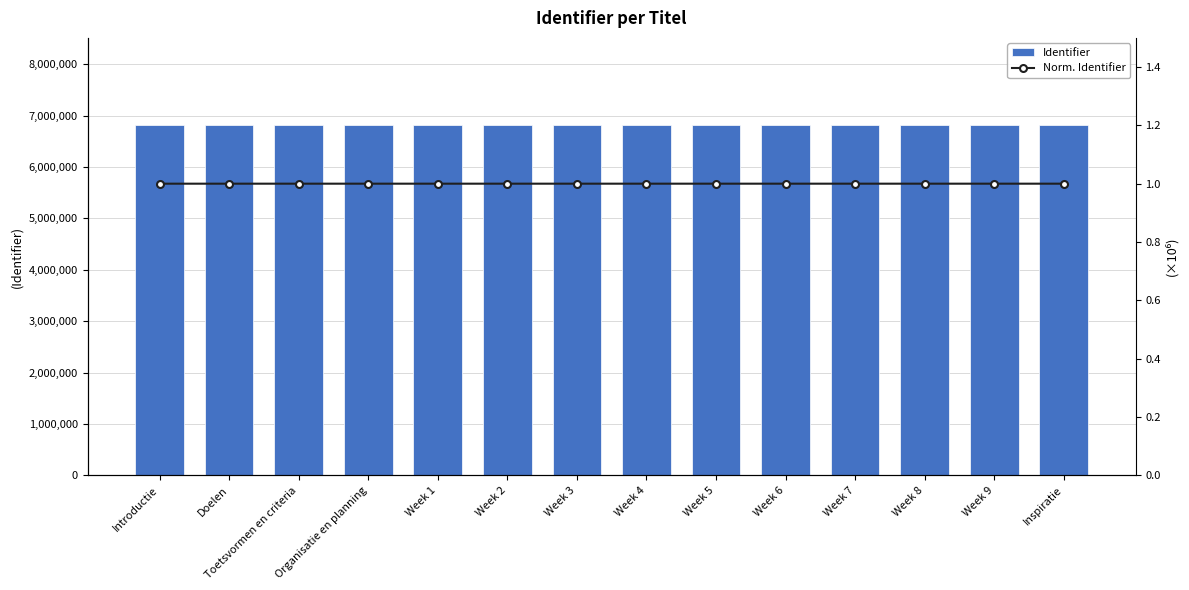

What is the difference between the second highest and minimum values in the Identifier series?

24